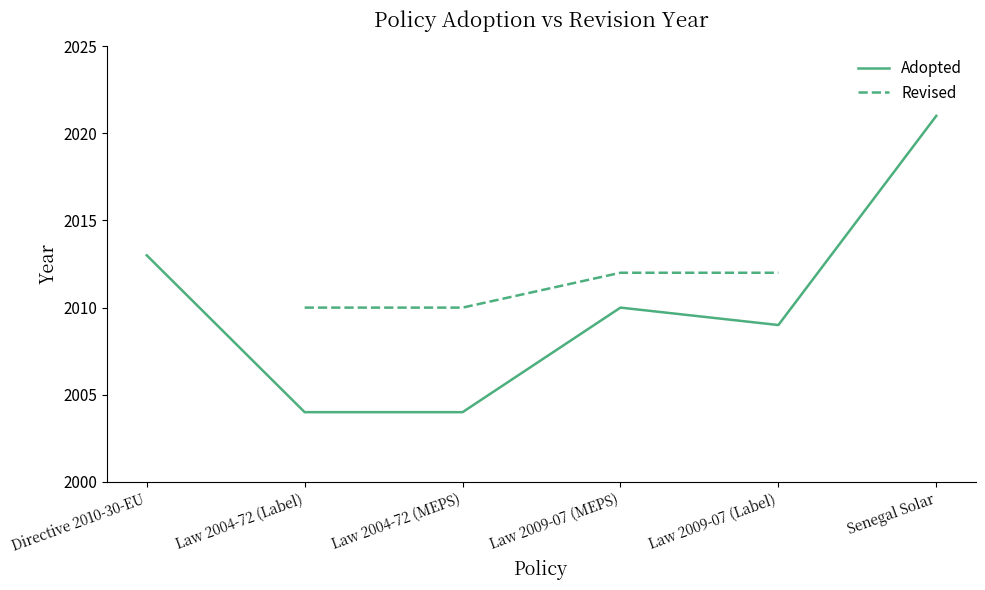

True or false: Revised and Adopted intersect in this chart.

False